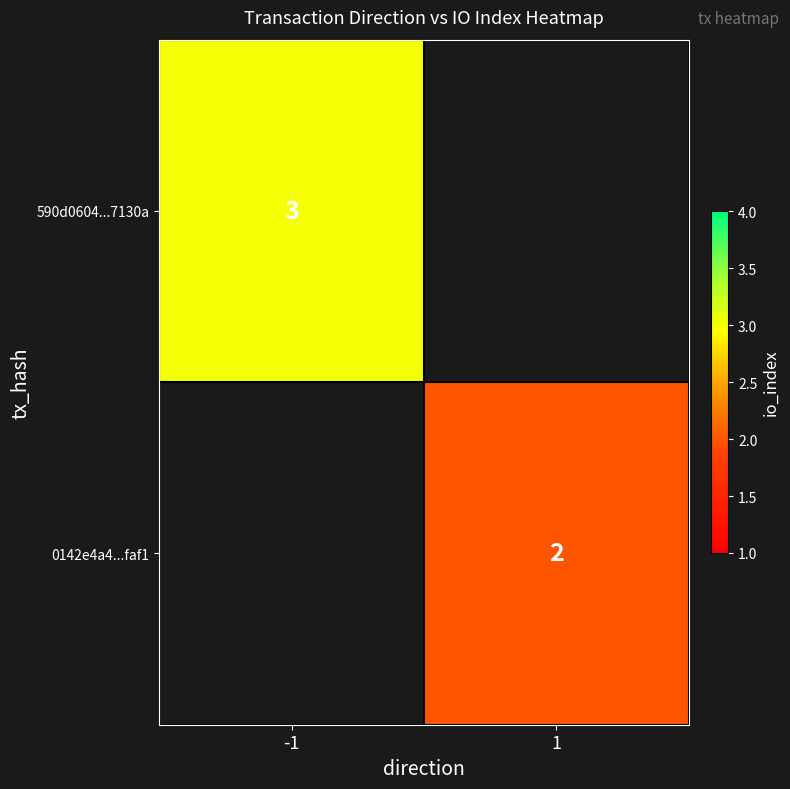

What is the smallest value displayed?

2.0